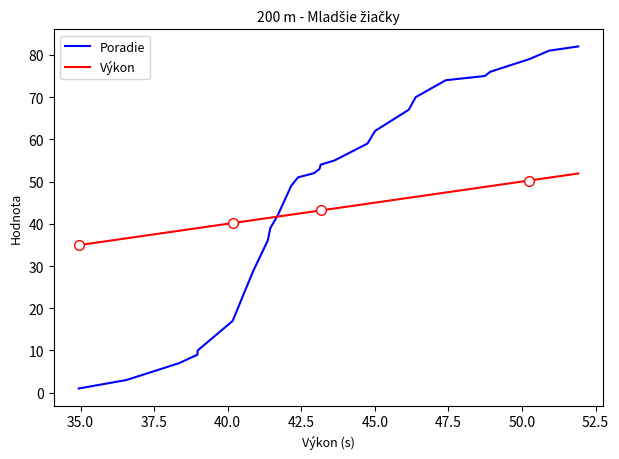

What is the highest value of the Výkon series?

51.9